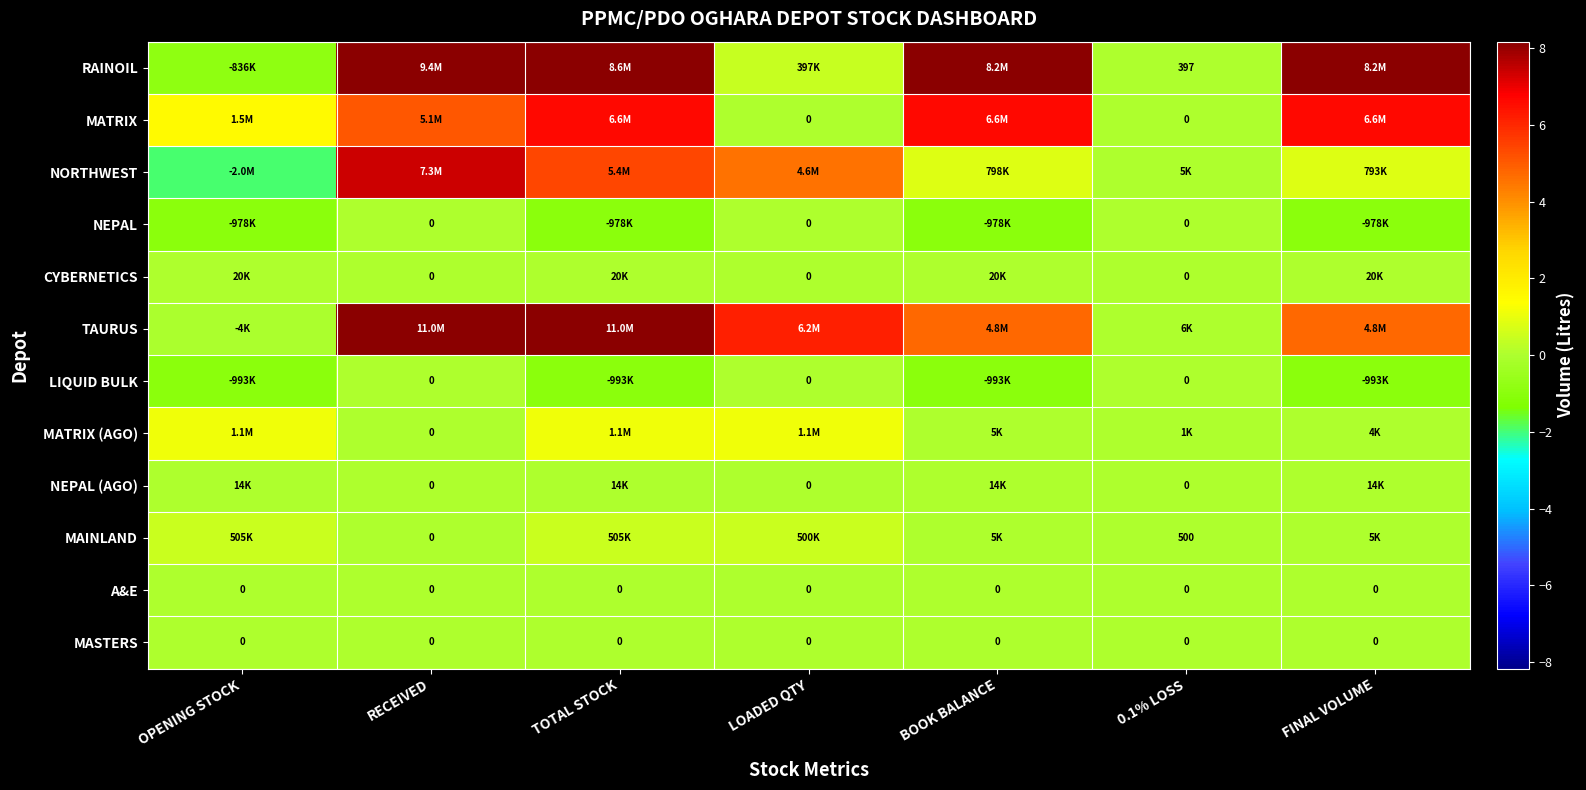

Is it true that MASTERS equals 0 at FINAL VOLUME?

True